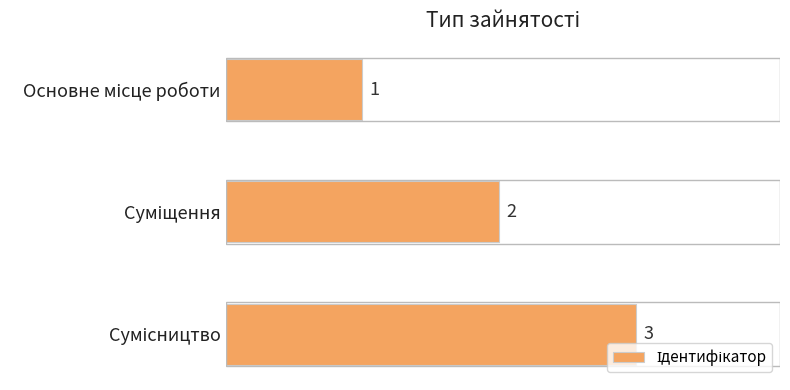

What is the maximum value shown in the chart?

3